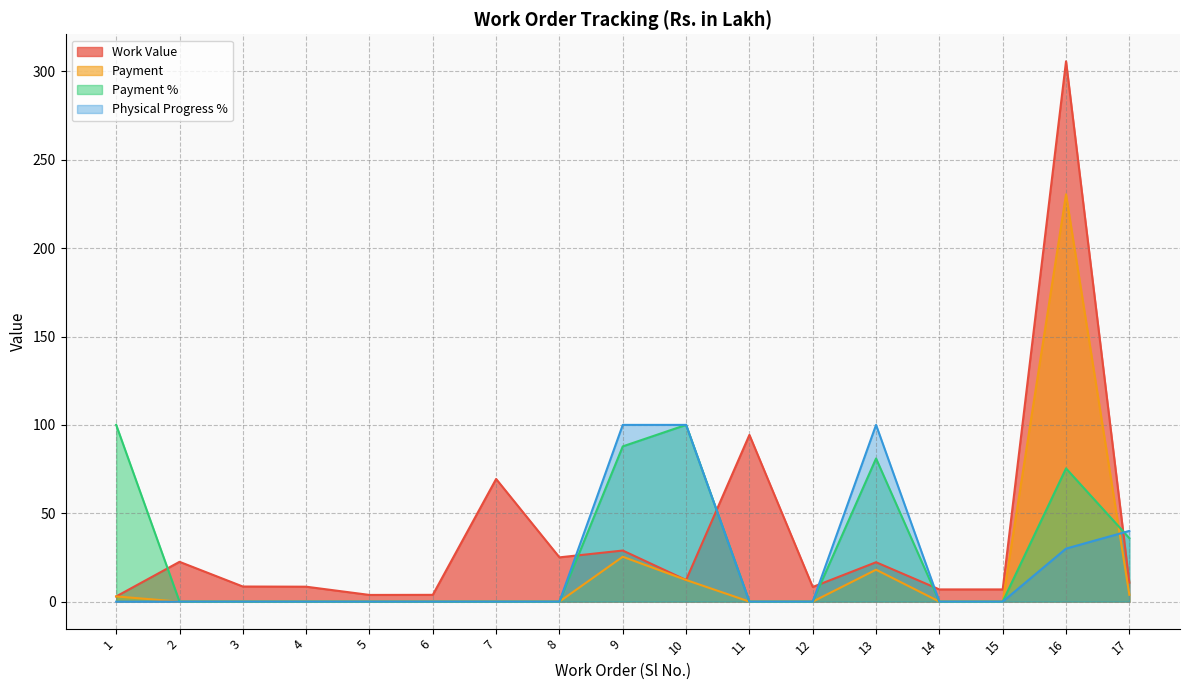

After their last crossing, which series has the higher values: Payment % or Payment?

Payment %